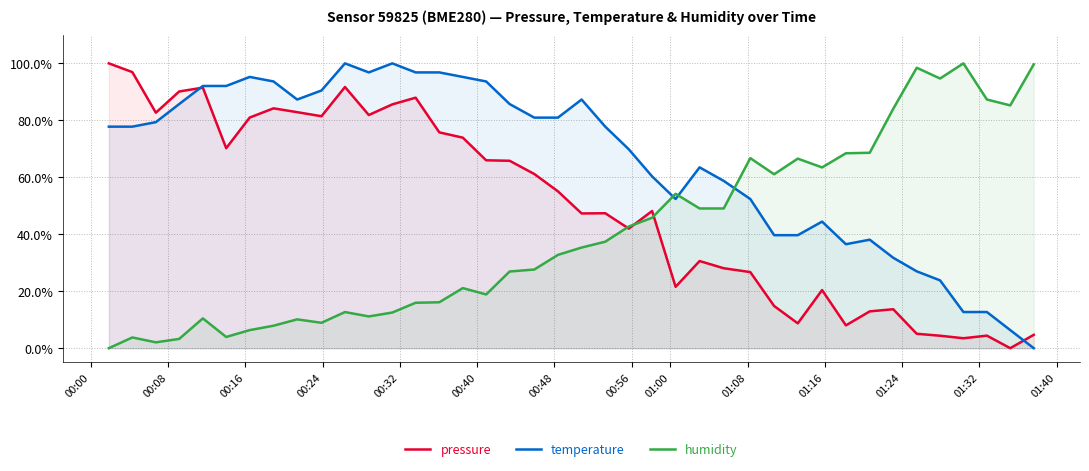

What are all the series names shown in the legend?

pressure, temperature, humidity